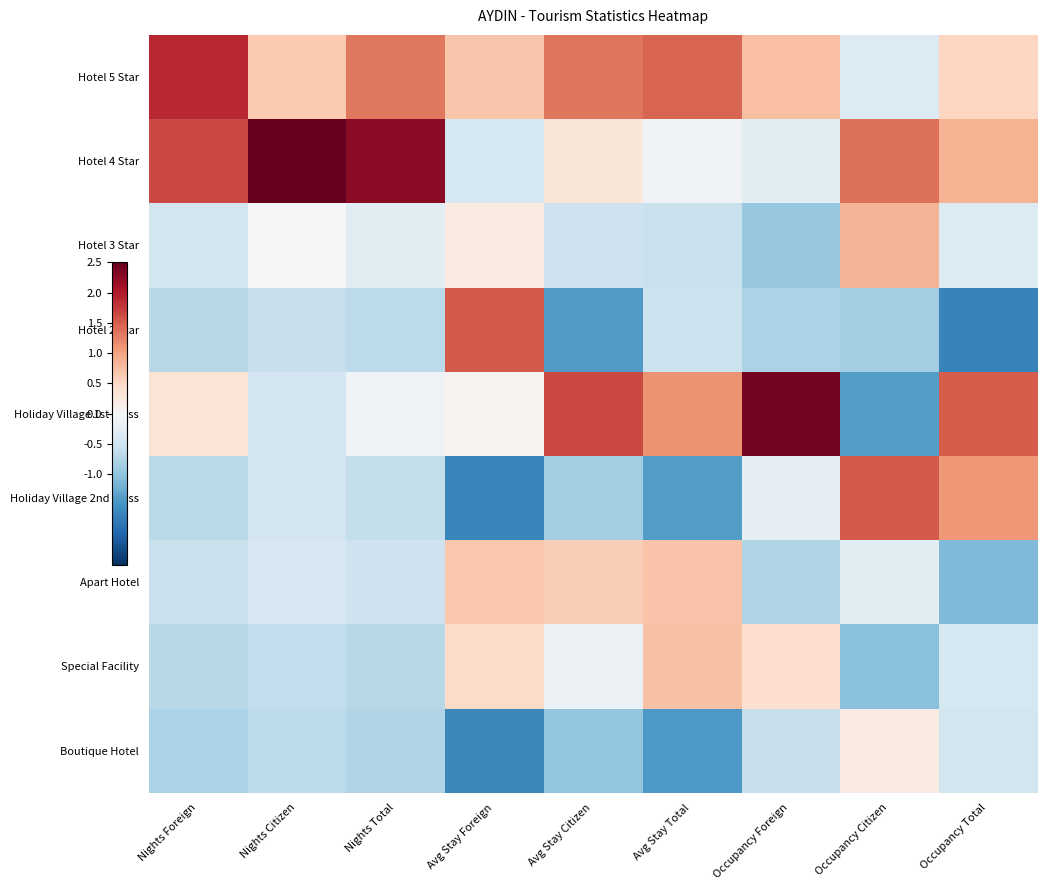

At how many categories does at least one series exceed 0?

9